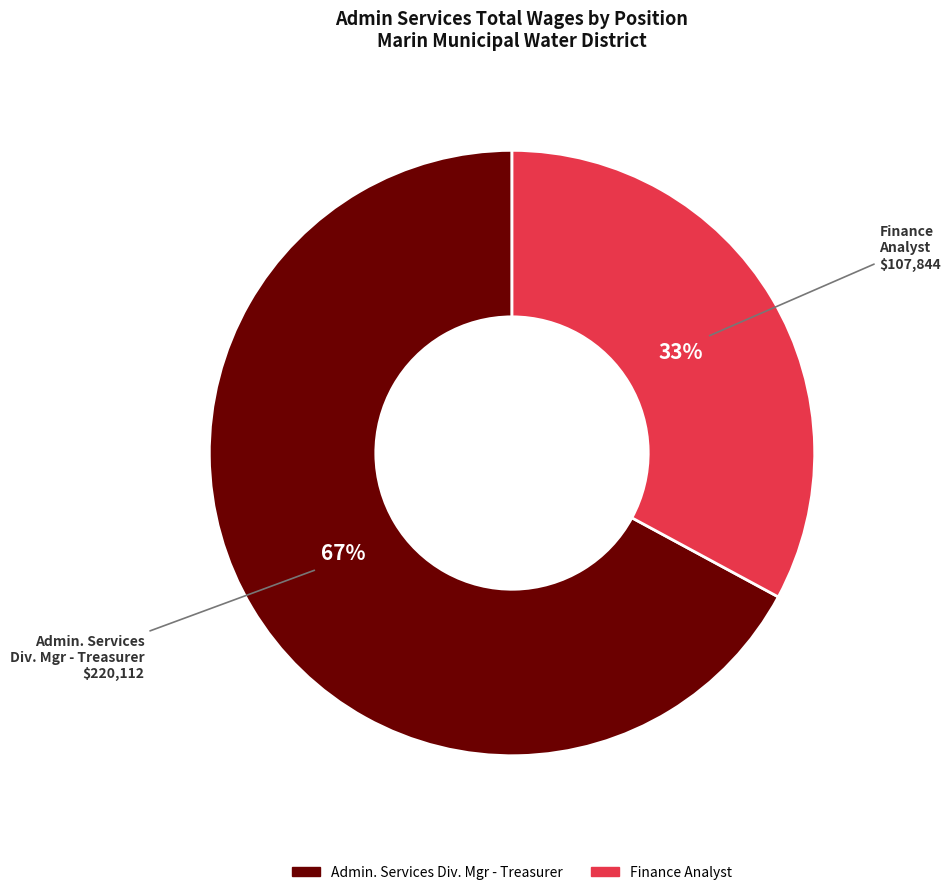

Do Admin. Services Div. Mgr - Treasurer and Finance Analyst together represent more than half of the pie?

Yes